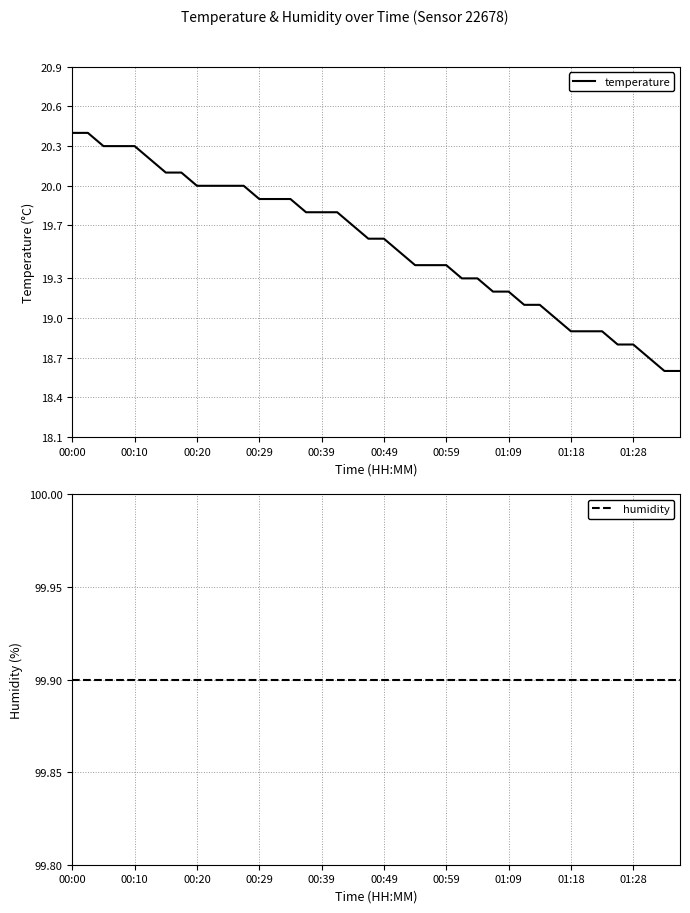

True or false: humidity has a value of 99.9 at 38.

True